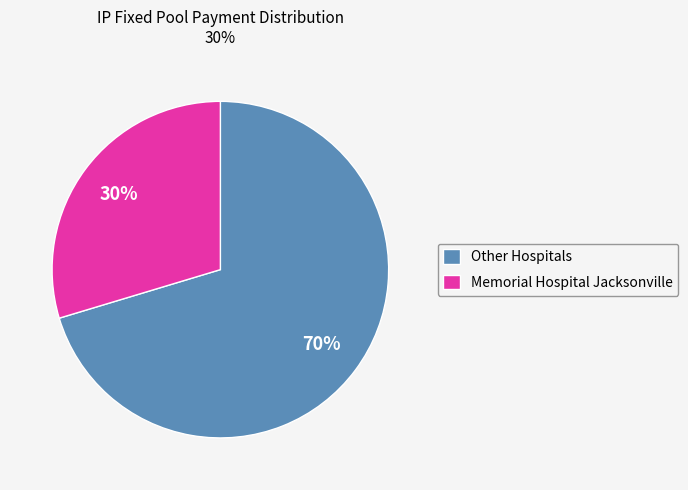

Which has a higher value, Memorial Hospital Jacksonville or Other Hospitals?

Other Hospitals